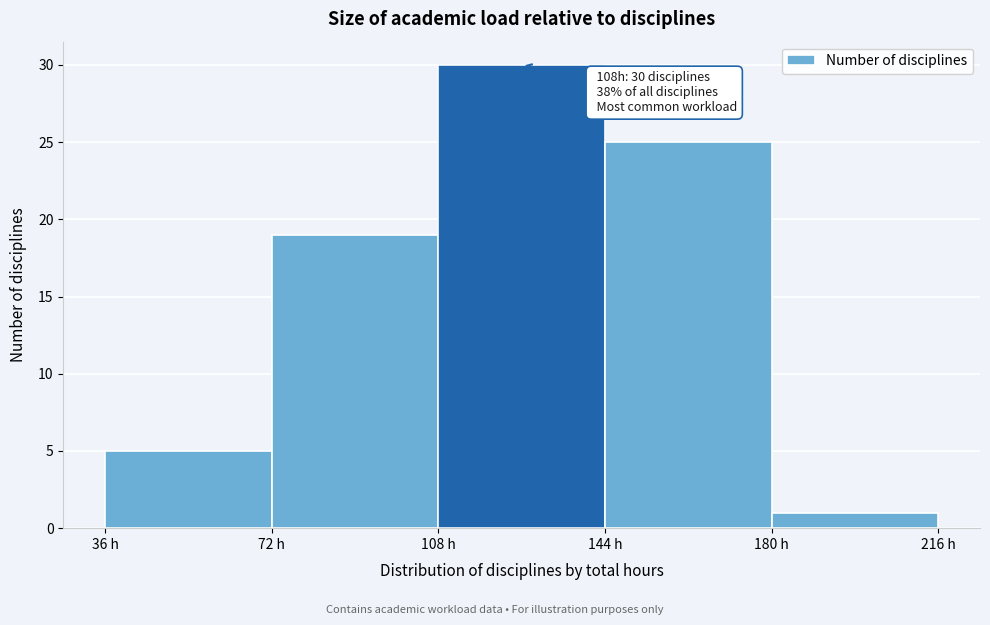

Over which range of the x-axis is the bar tallest?

108 to 144